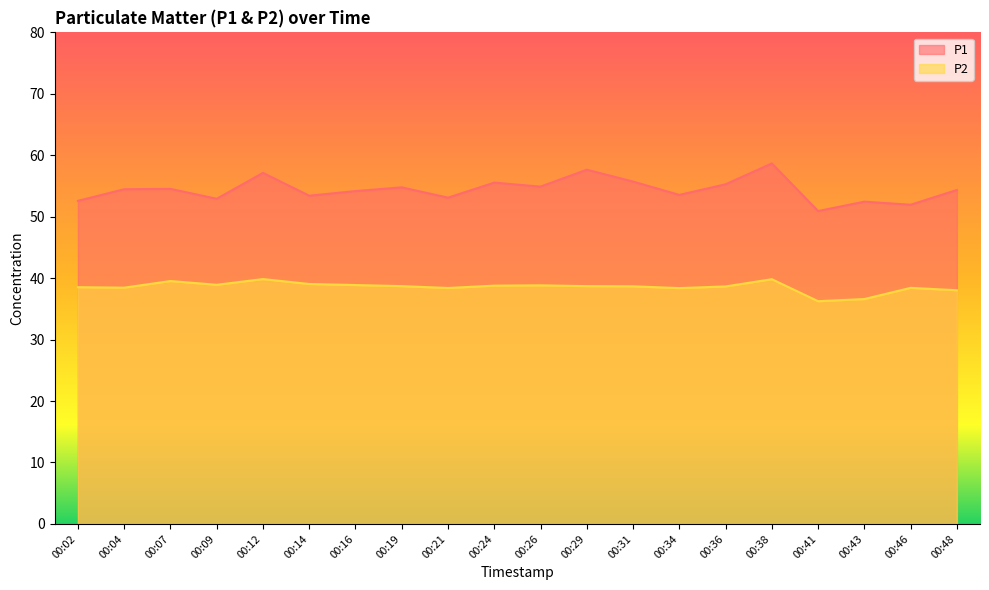

At which category is the sum across all series the highest?

00:38